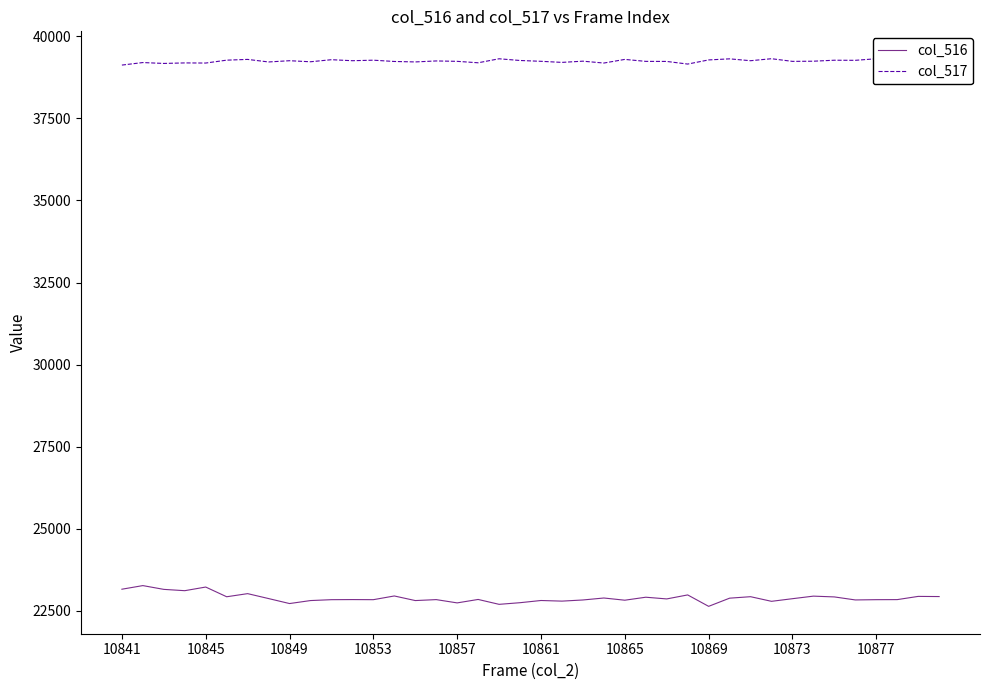

Which series has the largest range (max minus min)?

col_516